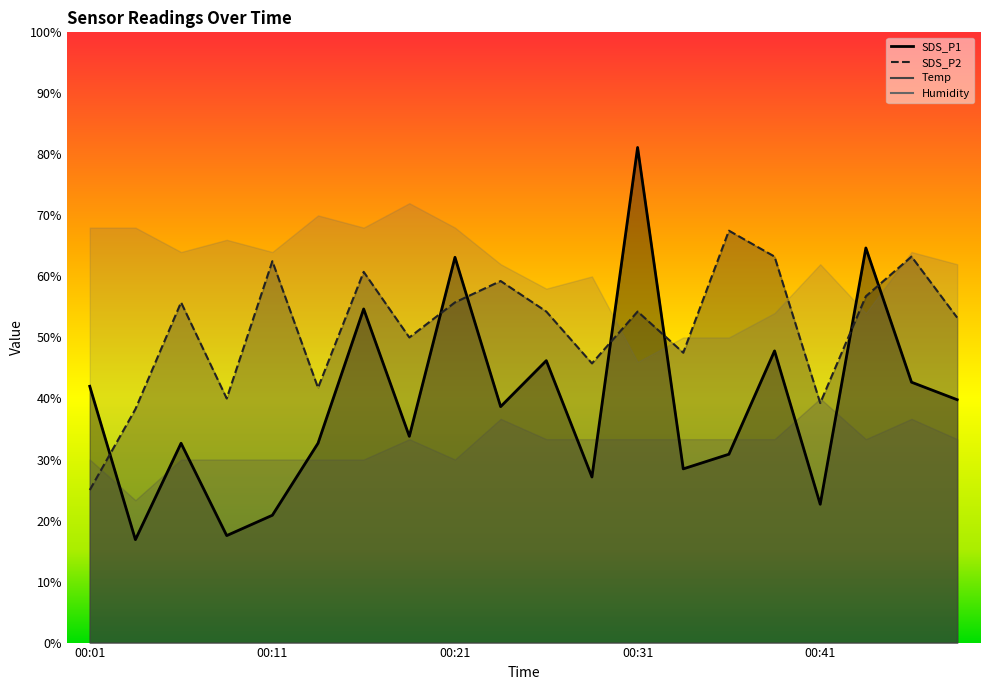

The value of SDS_P1 at 00:21 is 12.6. True or false?

False